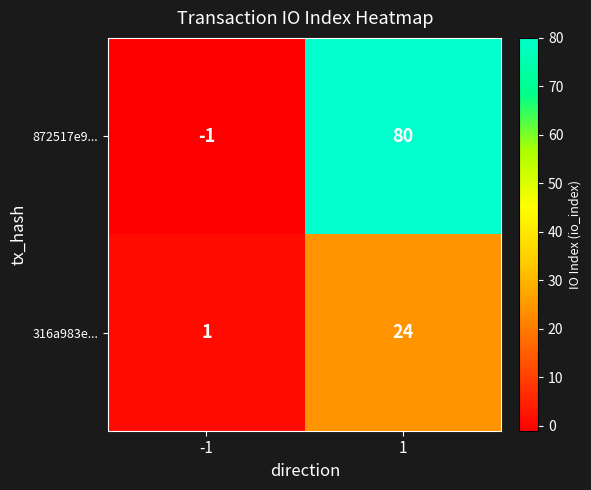

Reading right to left, extract all data points from this chart.

872517e9...: 80	-1
316a983e...: 24	1